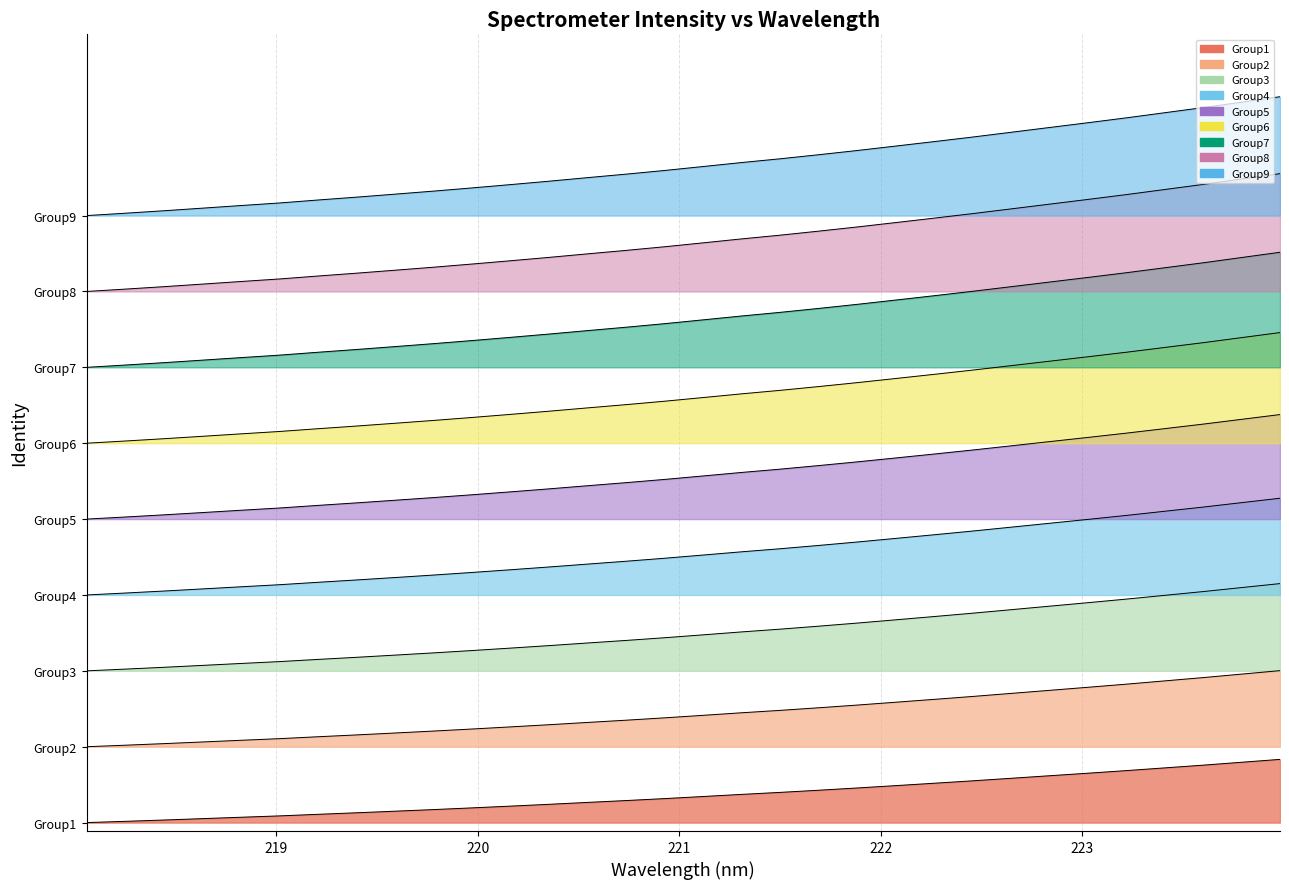

Reading right to left, what are all the values shown in this chart?

0.1	0.1	0.1	0.1	0.1	0.1	0.1	0.1	0.1	0.1	0.1	0.1	0.1	0.1	0.1	0.1	0.1	0.1	0.0	0.0	0.0	0.0	0.0	0.0	0.0	0.0	0.0	0.0	0.0	0.0	0.0	0.0